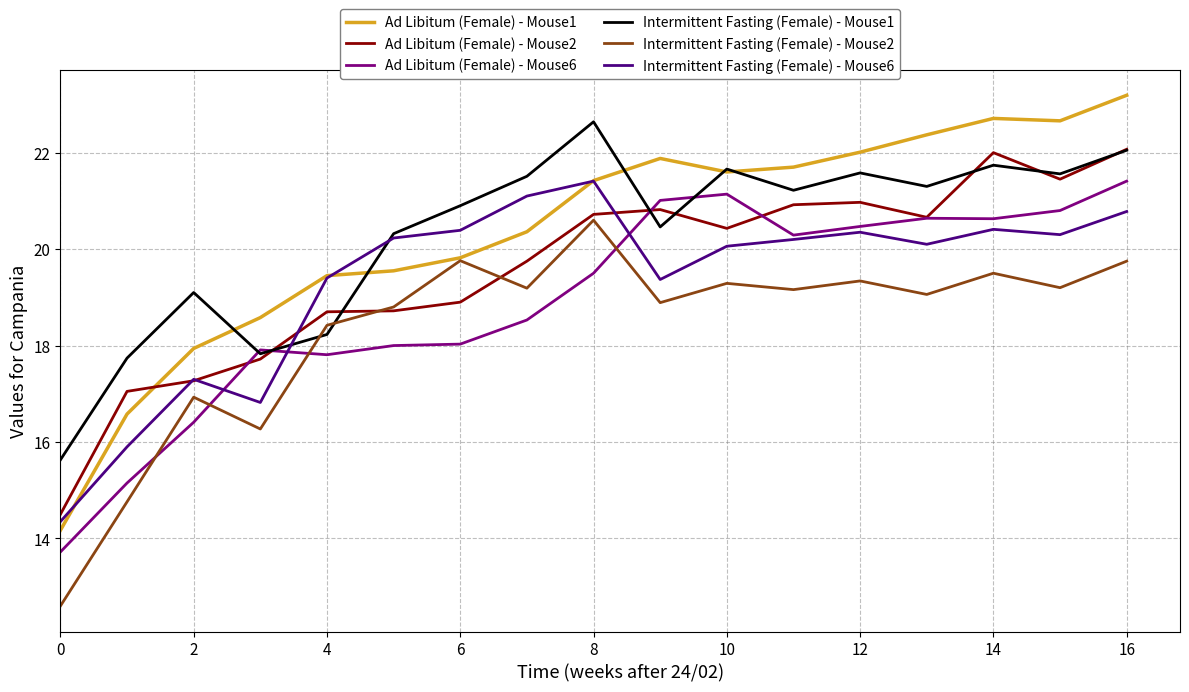

True or false: Intermittent Fasting (Female) - Mouse1 has more than 2 interior local peaks.

True